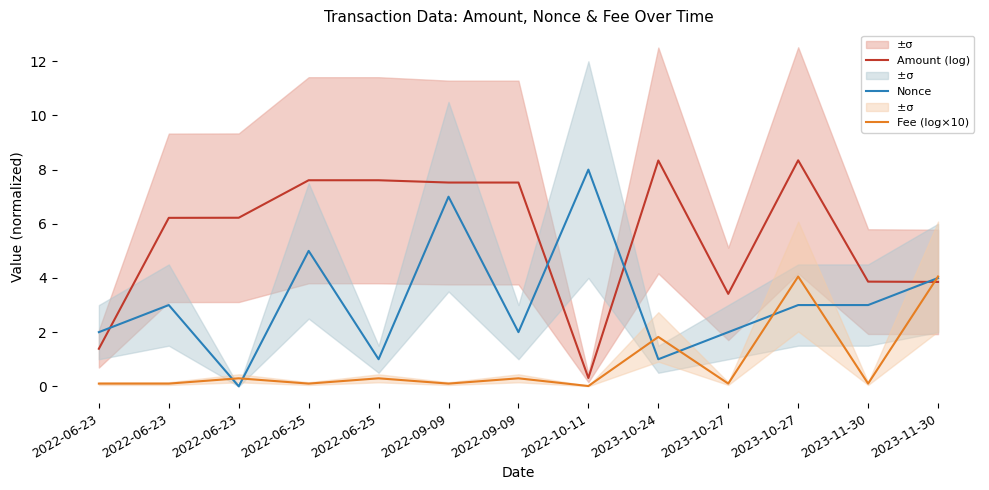

Count the Nonce values in the range 2 to 4.

7